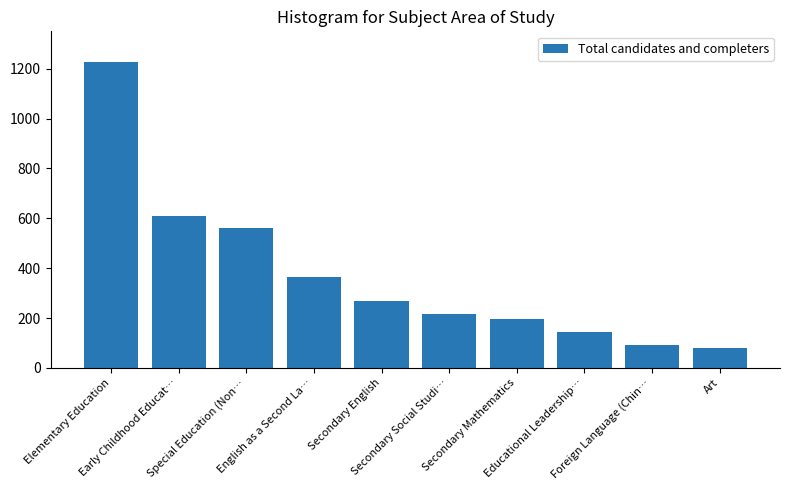

True or false: the data shows 81 at Art.

True